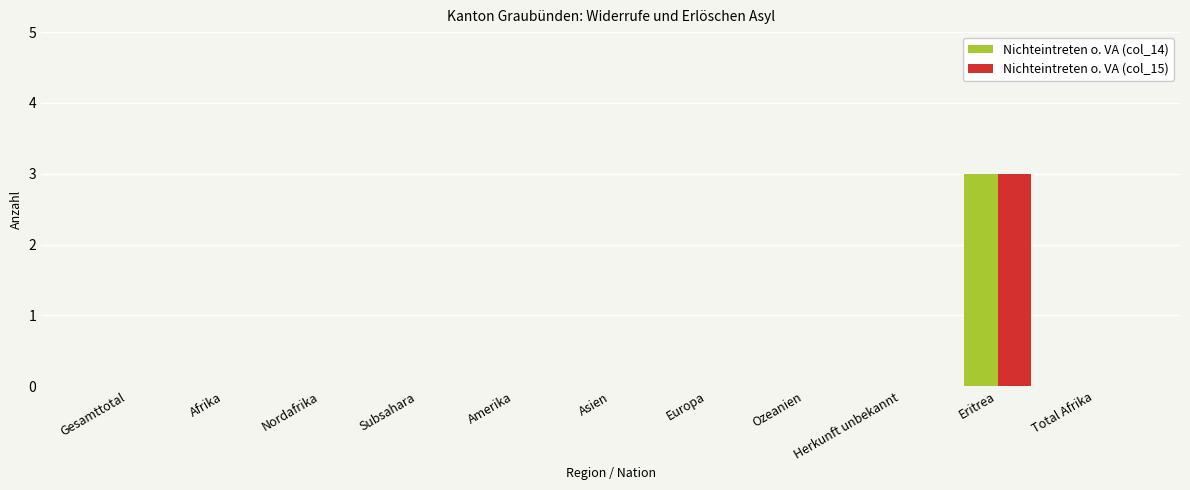

Are the bars grouped side by side (vs. stacked)?

Yes